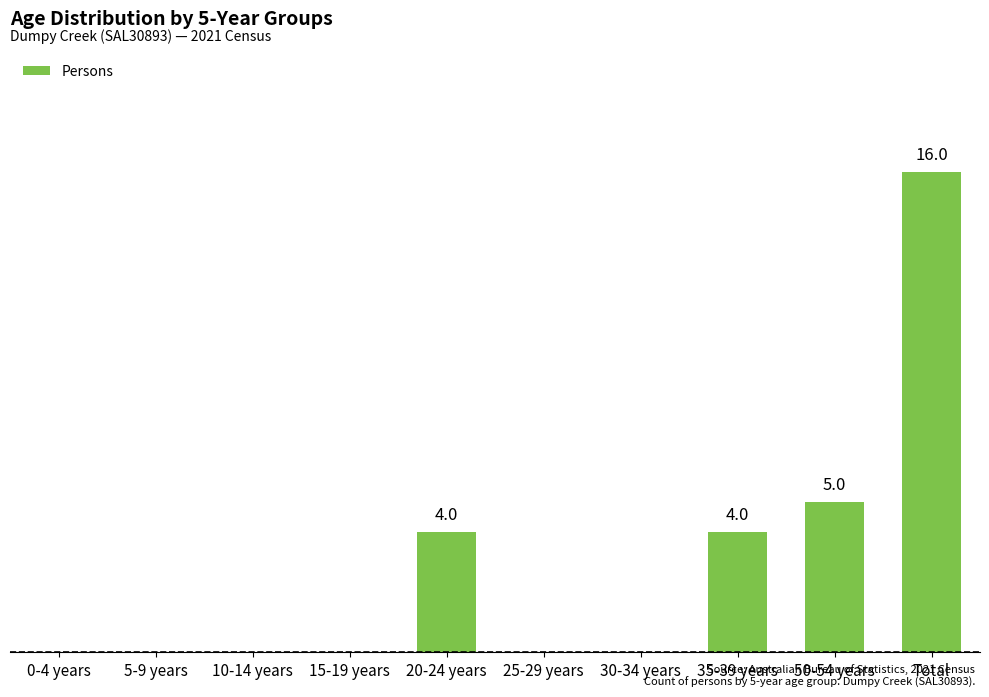

What is the difference between the second highest and minimum values?

5